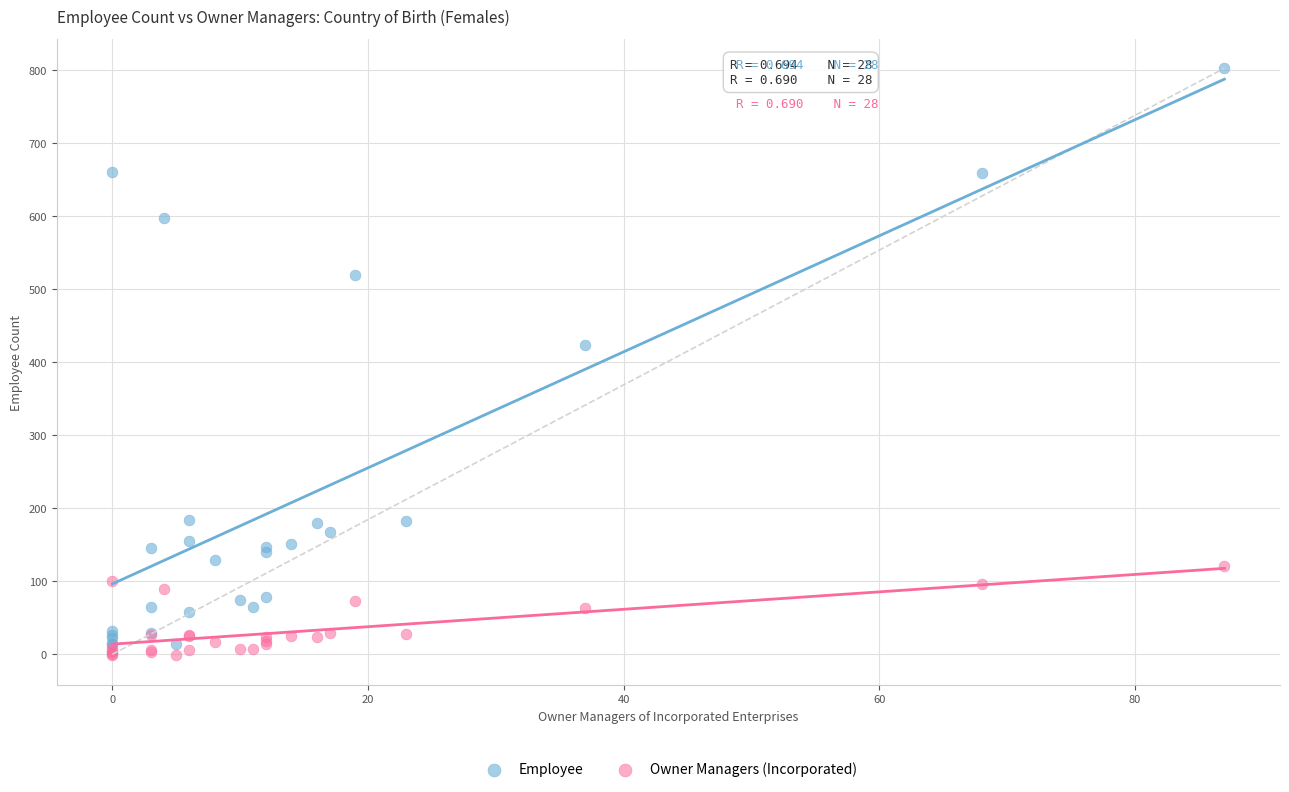

Which series reaches the maximum Y coordinate?

Employee